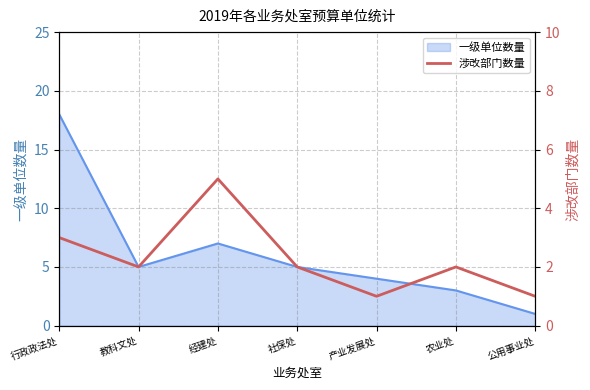

How many lines are shown in the chart?

1